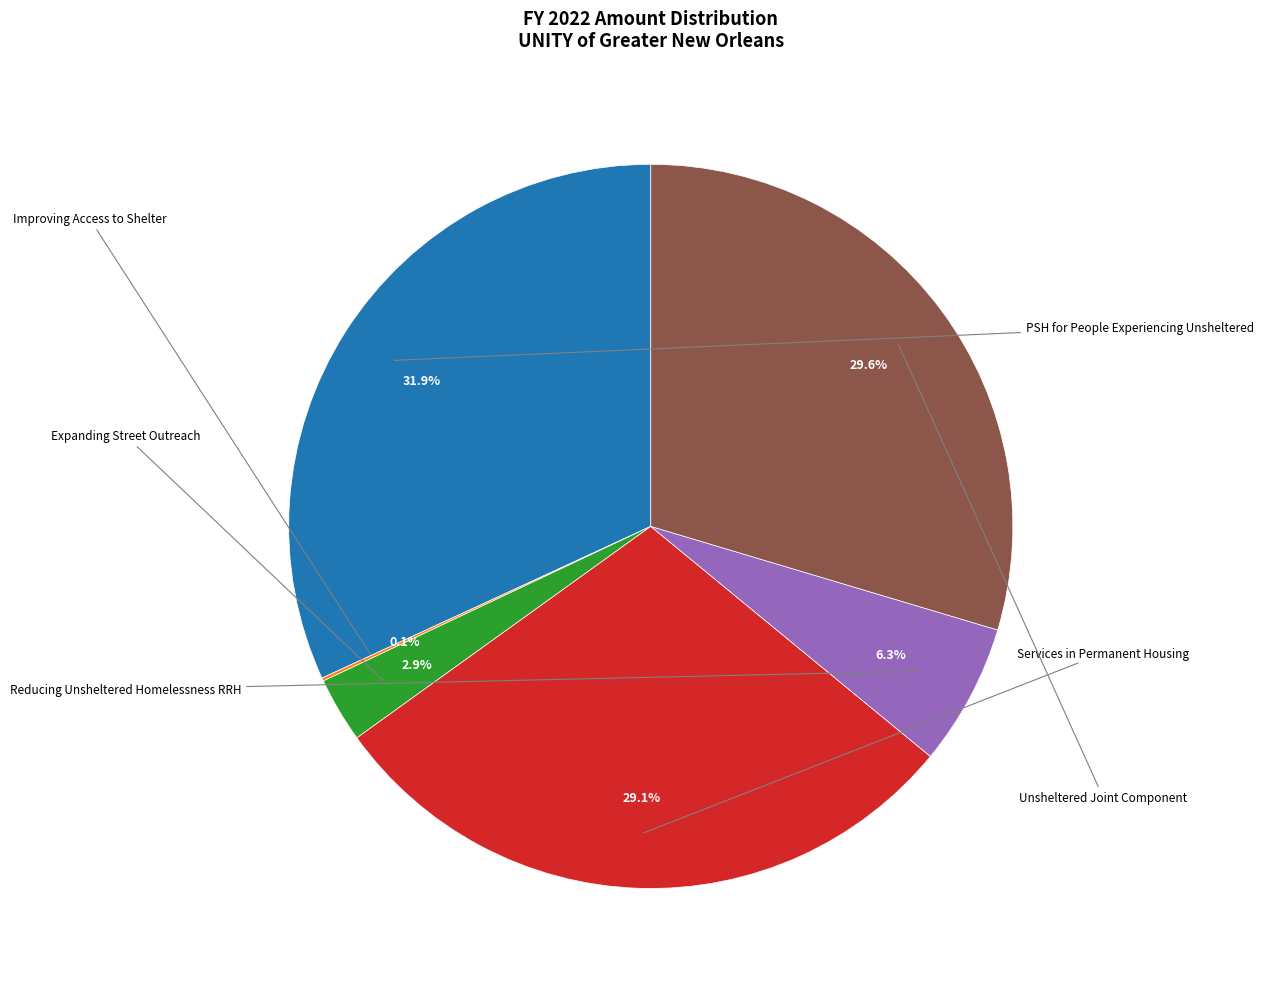

Is there a majority slice in this chart?

No